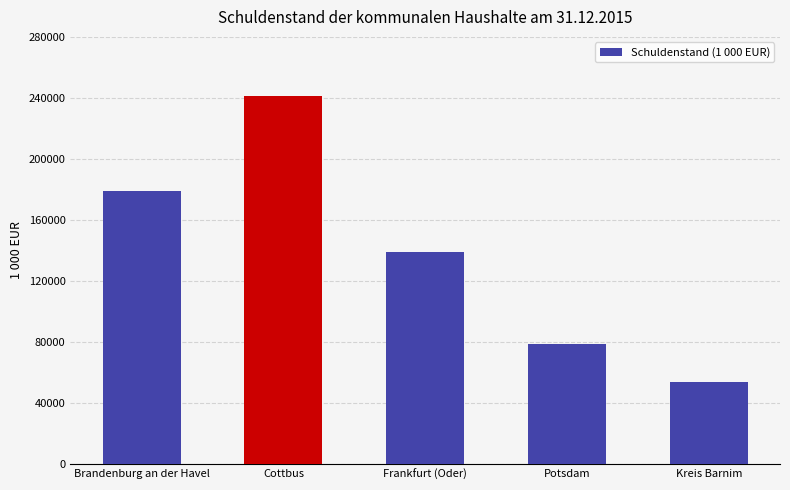

Are the bars horizontal?

No